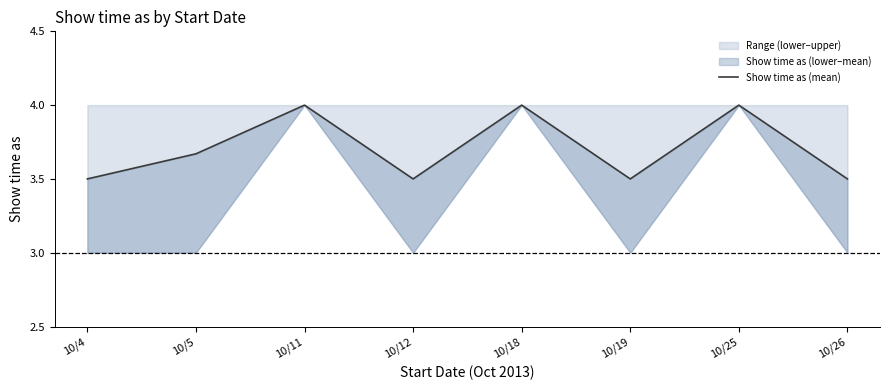

Rank the categories by value from lowest to highest.

10/4, 10/12, 10/19, 10/26, 10/5, 10/11, 10/18, 10/25